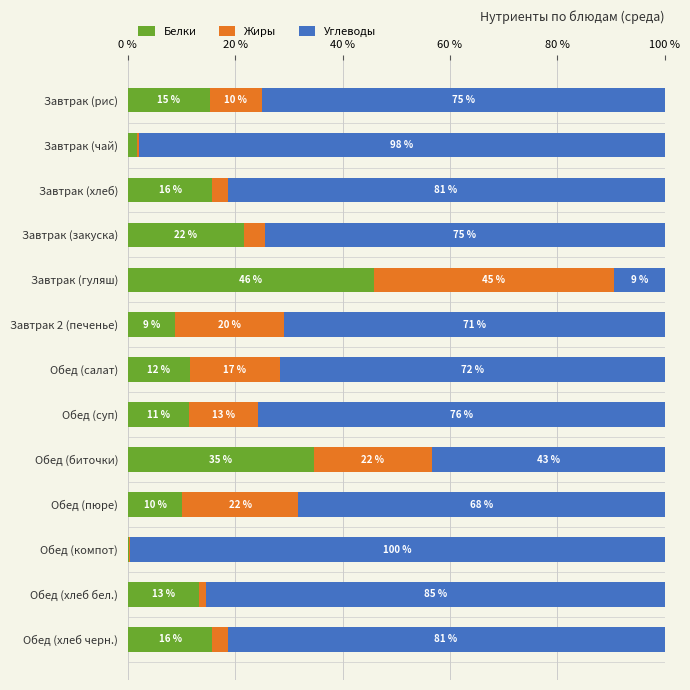

What are all the series names shown in the legend?

Белки, Жиры, Углеводы